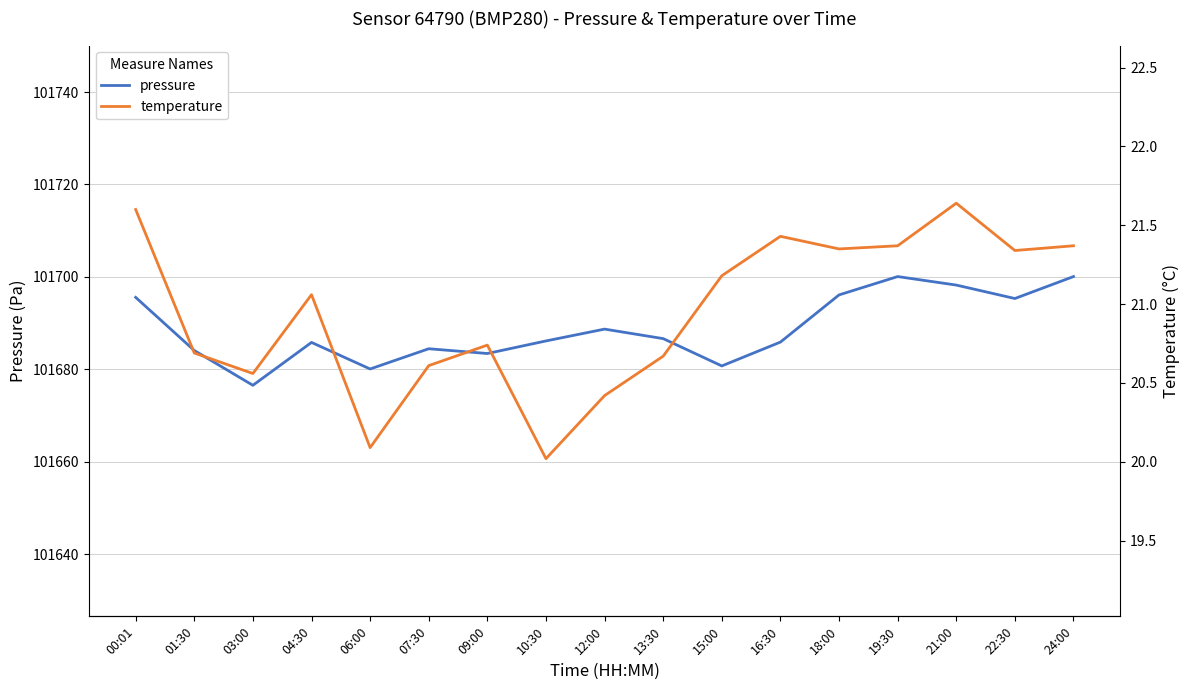

What is the label of the 7th point from the right?

15:00